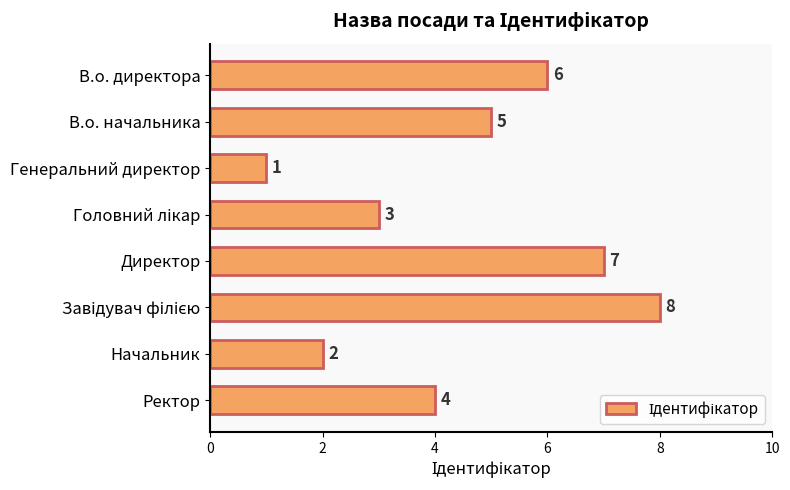

What is the sum of all values?

36